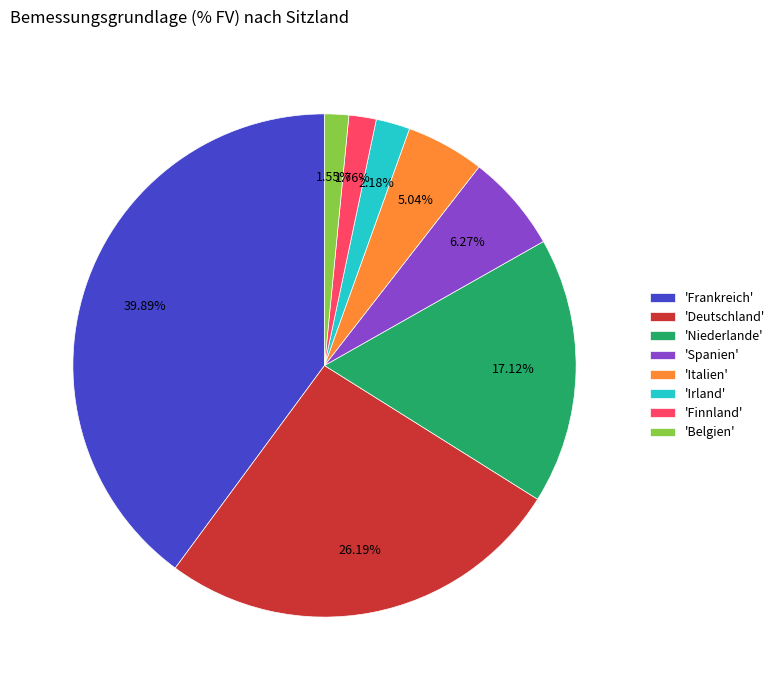

Is there a majority slice in this chart?

No